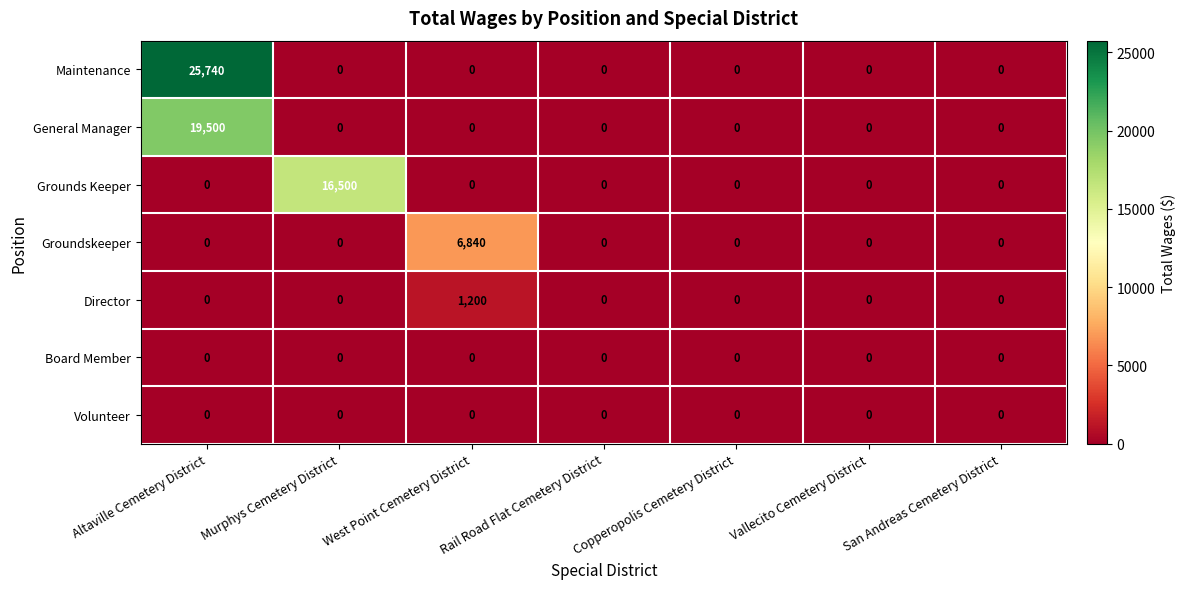

At how many categories does at least one series exceed 17184?

1